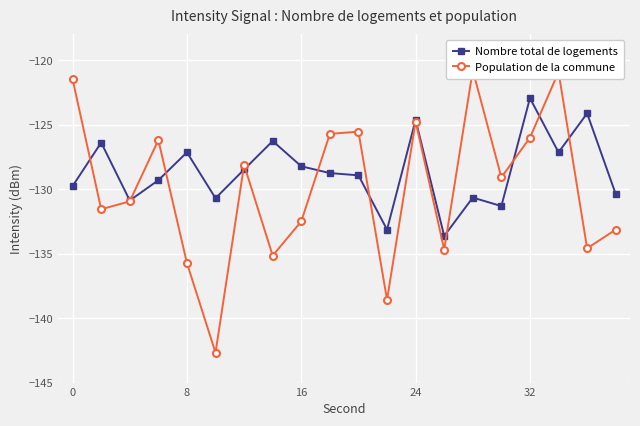

How many times do Nombre total de logements and Population de la commune cross each other?

11